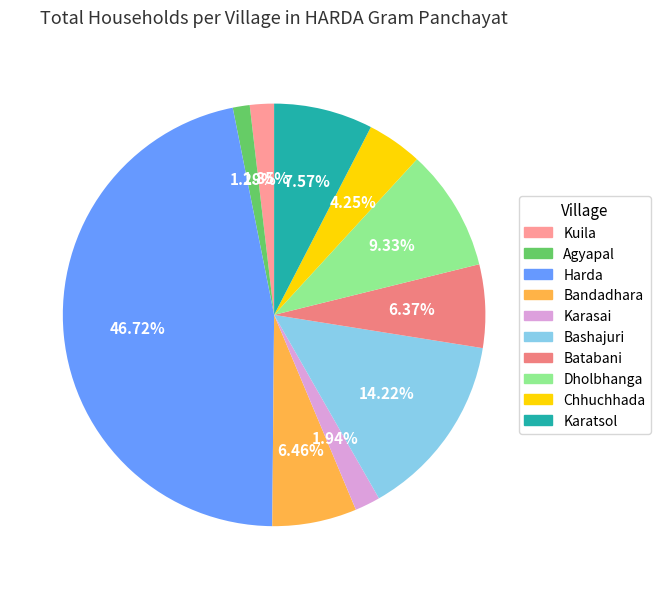

To the nearest percent, what is the difference between the Batabani and Kuila slice percentages?

5%